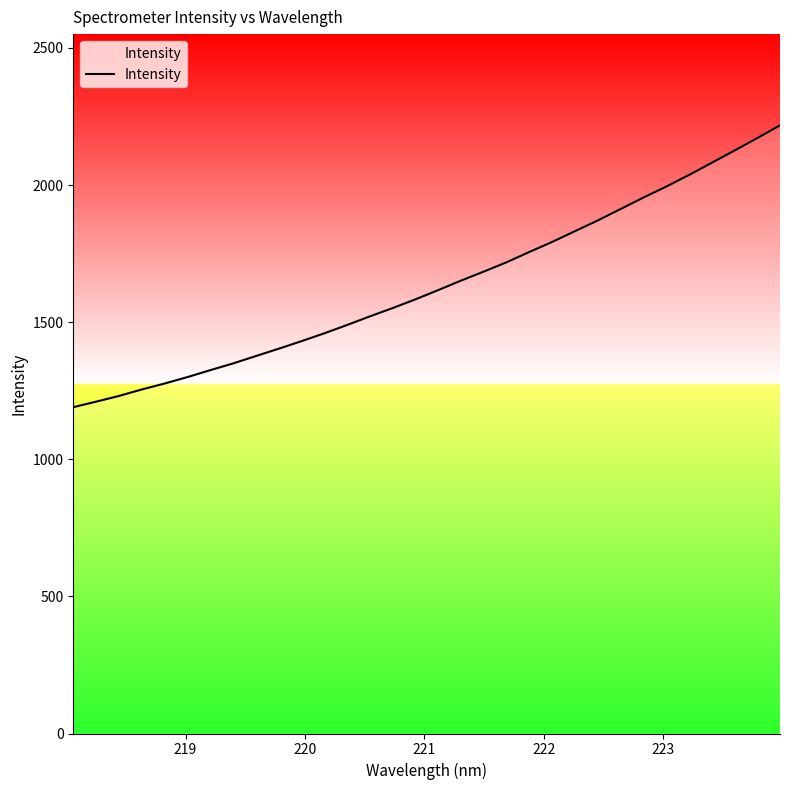

What is the difference between the maximum and minimum values?

1027.7